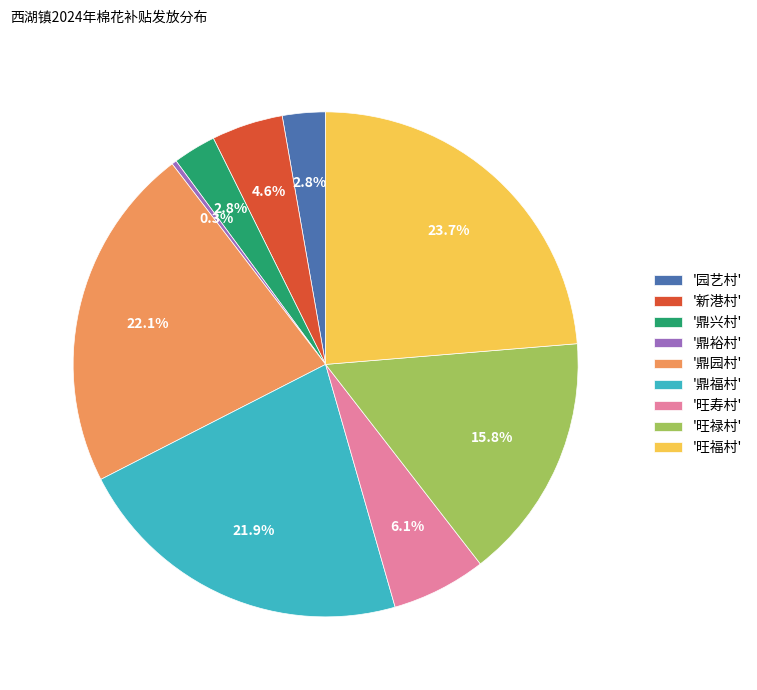

Count the number of slices in the pie.

9